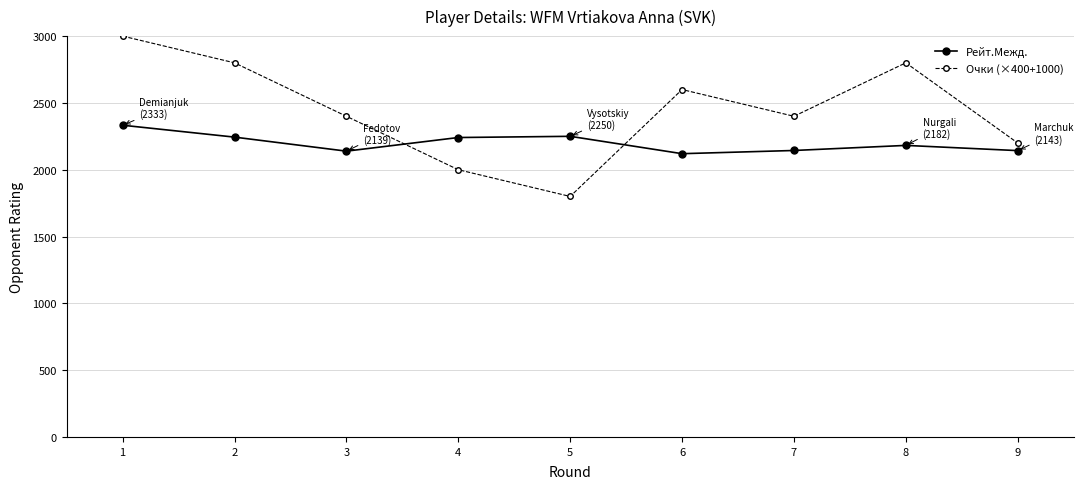

What is the spread (max minus min) of values at 4?

241